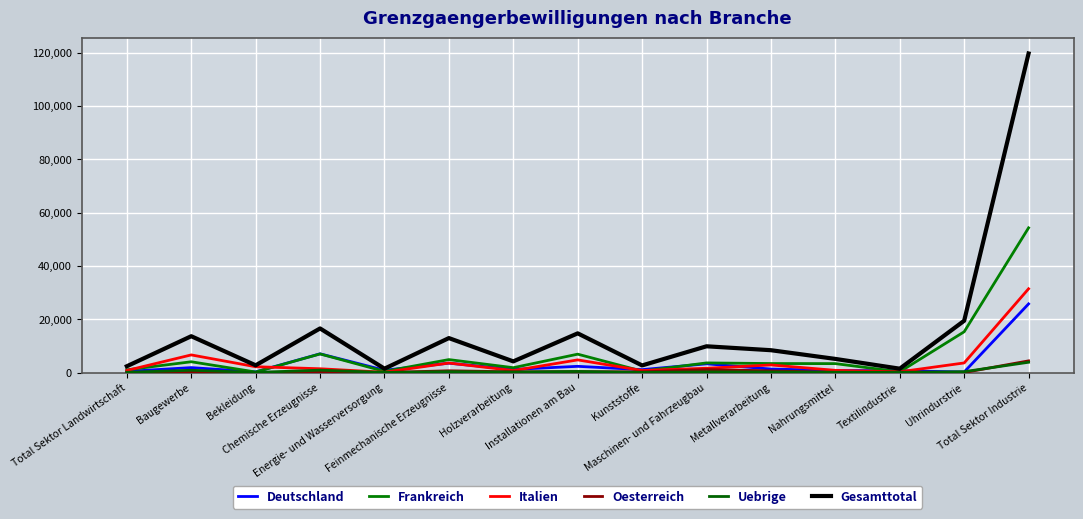

True or false: Deutschland has a value of 8544 at Total Sektor Industrie.

False